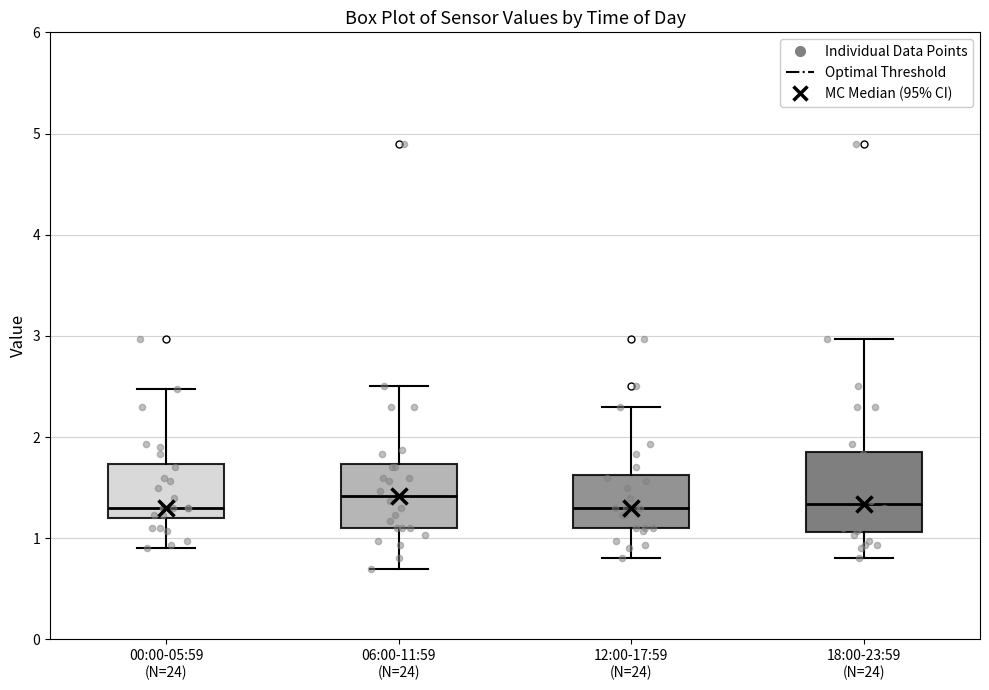

Reading left to right, transcribe this box plot: for each box, give where its median line is, the range the box spans, and where its two whiskers end, as read against the y-axis. The values are not printed on the chart, so give them approximately, as read against the axis.

00:00-05:59 (N=24): median 1.3, box 1.2 to 1.7, whiskers 0.9 to 2.5
06:00-11:59 (N=24): median 1.4, box 1.1 to 1.7, whiskers 0.7 to 2.5
12:00-17:59 (N=24): median 1.3, box 1.1 to 1.6, whiskers 0.8 to 2.3
18:00-23:59 (N=24): median 1.3, box 1.1 to 1.9, whiskers 0.8 to 3.0